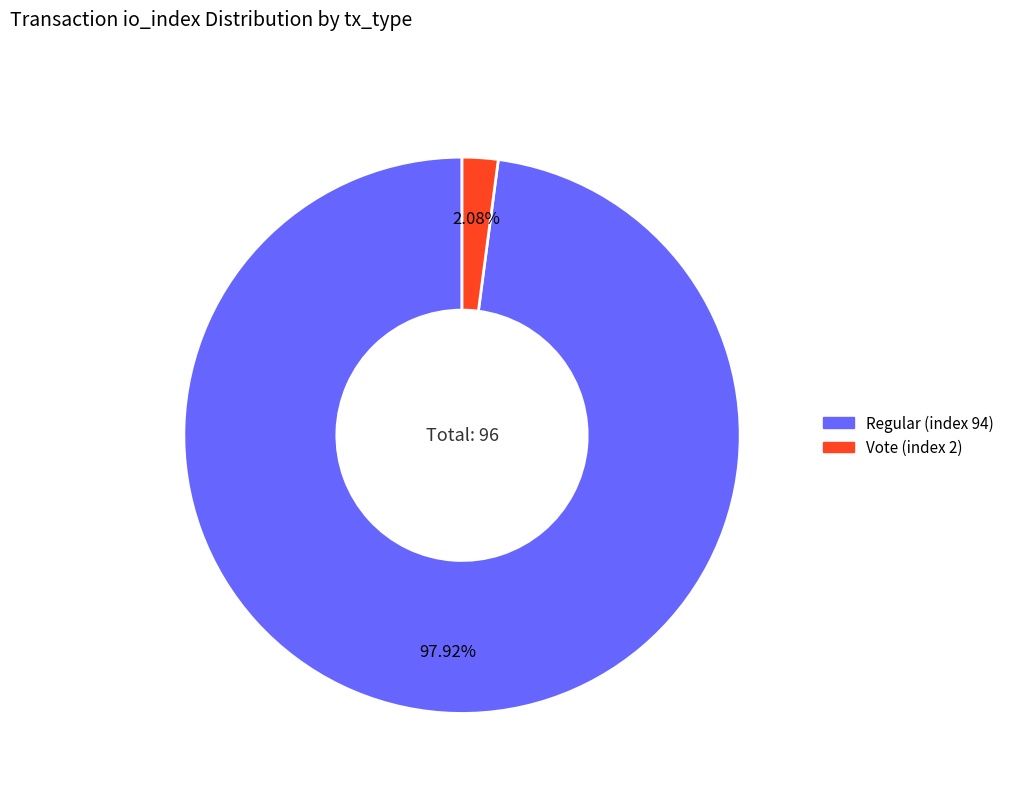

Between Vote (index 2) and Regular (index 94), which is larger?

Regular (index 94)